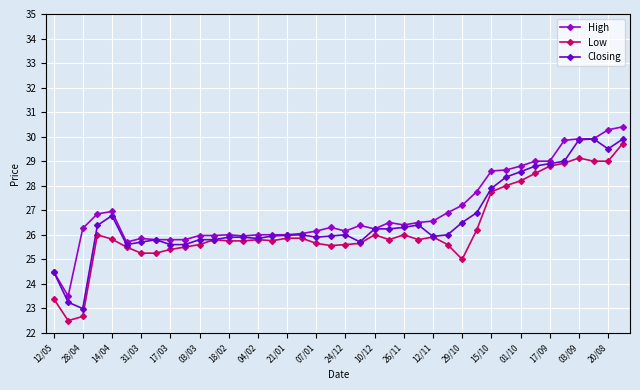

What is the smallest value displayed?

22.5